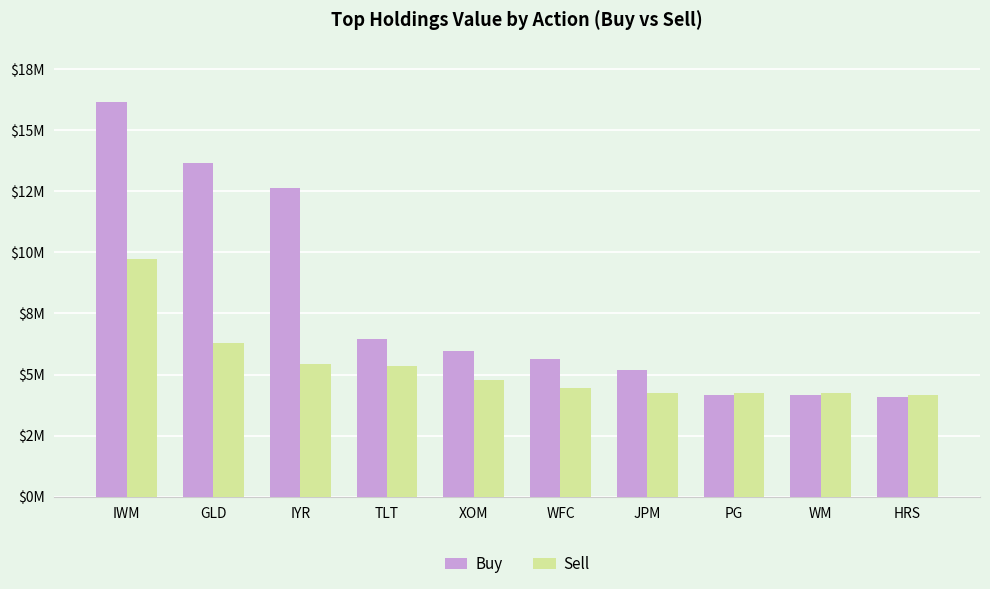

Which category has the lowest value across all series?

HRS